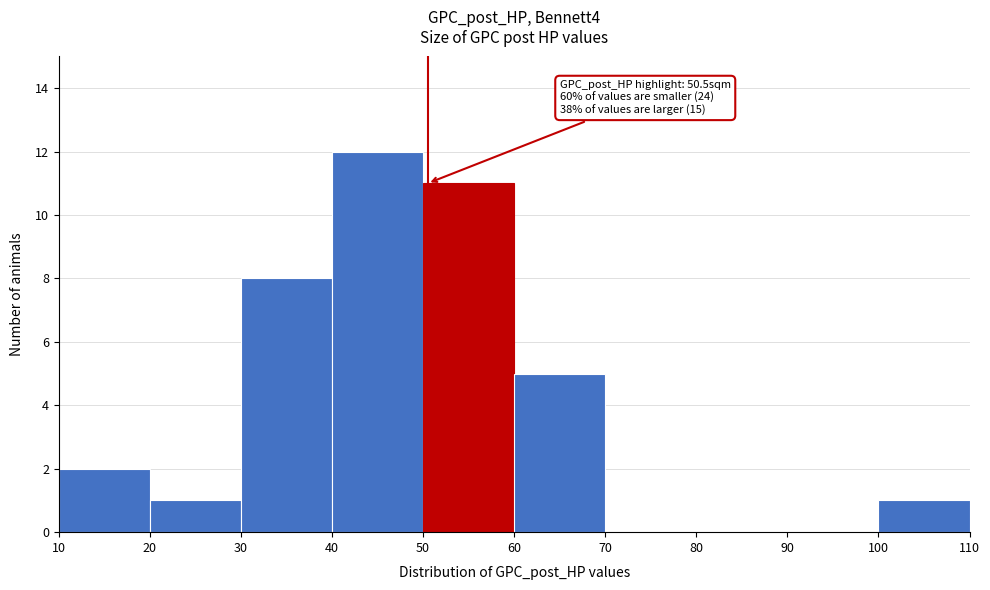

Which range on the x-axis has the tallest bar?

40 to 50